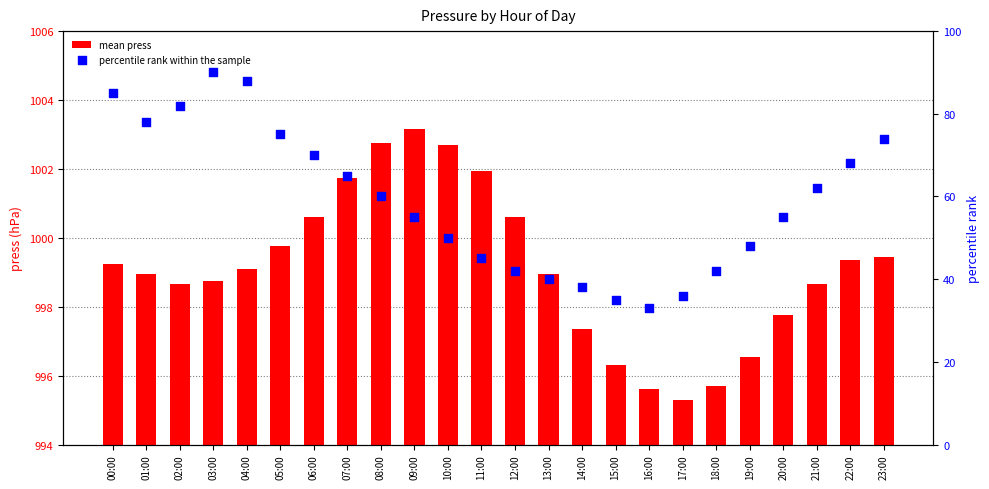

Which series reaches the maximum Y coordinate?

mean press